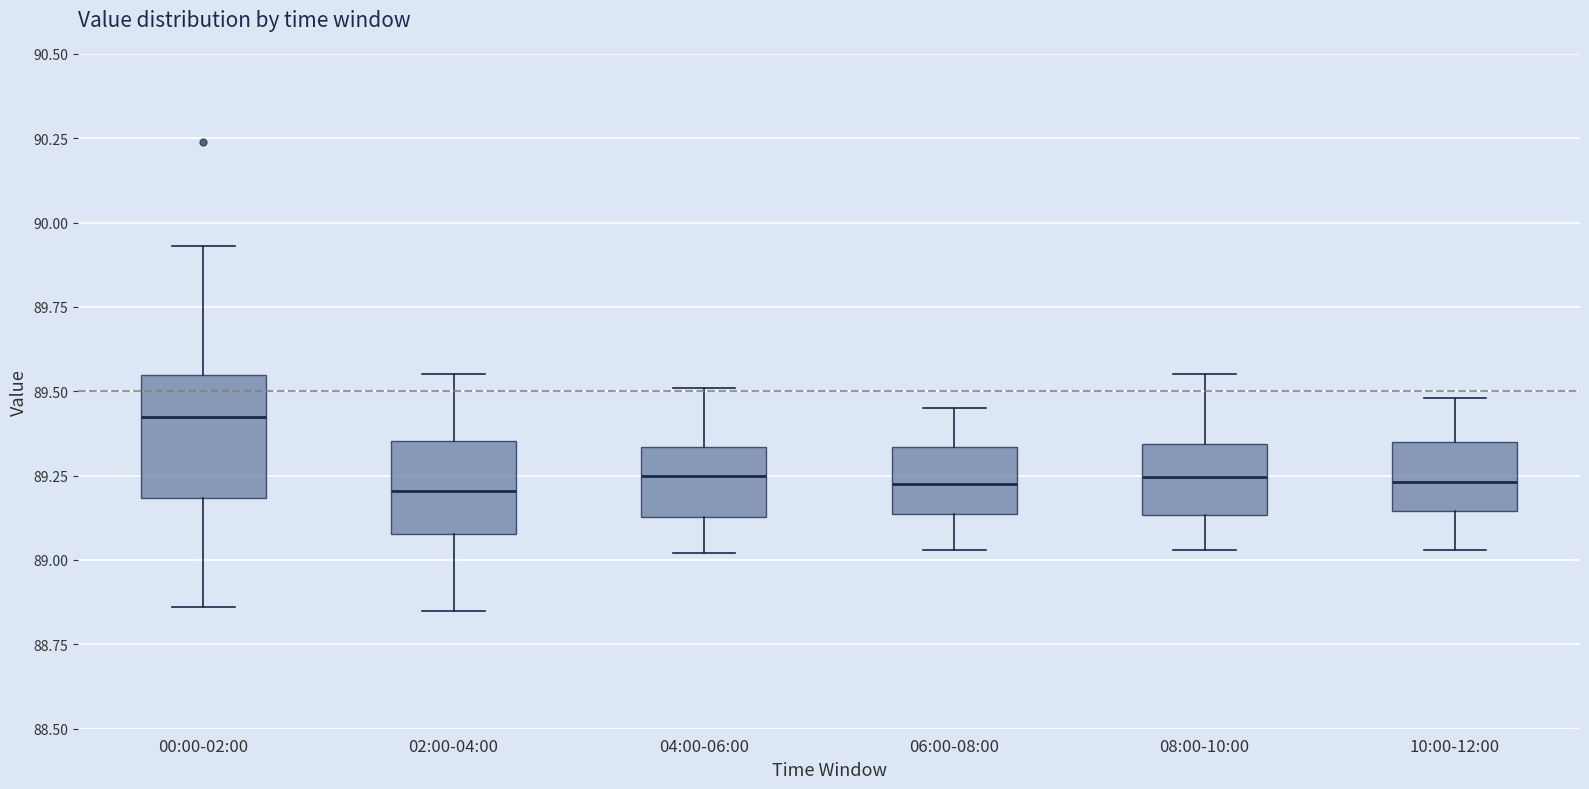

Reading left to right, transcribe this box plot: for each box, give where its median line is, the range the box spans, and where its two whiskers end, as read against the y-axis. The values are not printed on the chart, so give them approximately, as read against the axis.

00:00-02:00: median 89.45, box 89.20 to 89.55, whiskers 88.85 to 89.95
02:00-04:00: median 89.20, box 89.10 to 89.35, whiskers 88.85 to 89.55
04:00-06:00: median 89.25, box 89.15 to 89.35, whiskers 89.00 to 89.50
06:00-08:00: median 89.25, box 89.15 to 89.35, whiskers 89.05 to 89.45
08:00-10:00: median 89.25, box 89.15 to 89.35, whiskers 89.05 to 89.55
10:00-12:00: median 89.25, box 89.15 to 89.35, whiskers 89.05 to 89.50